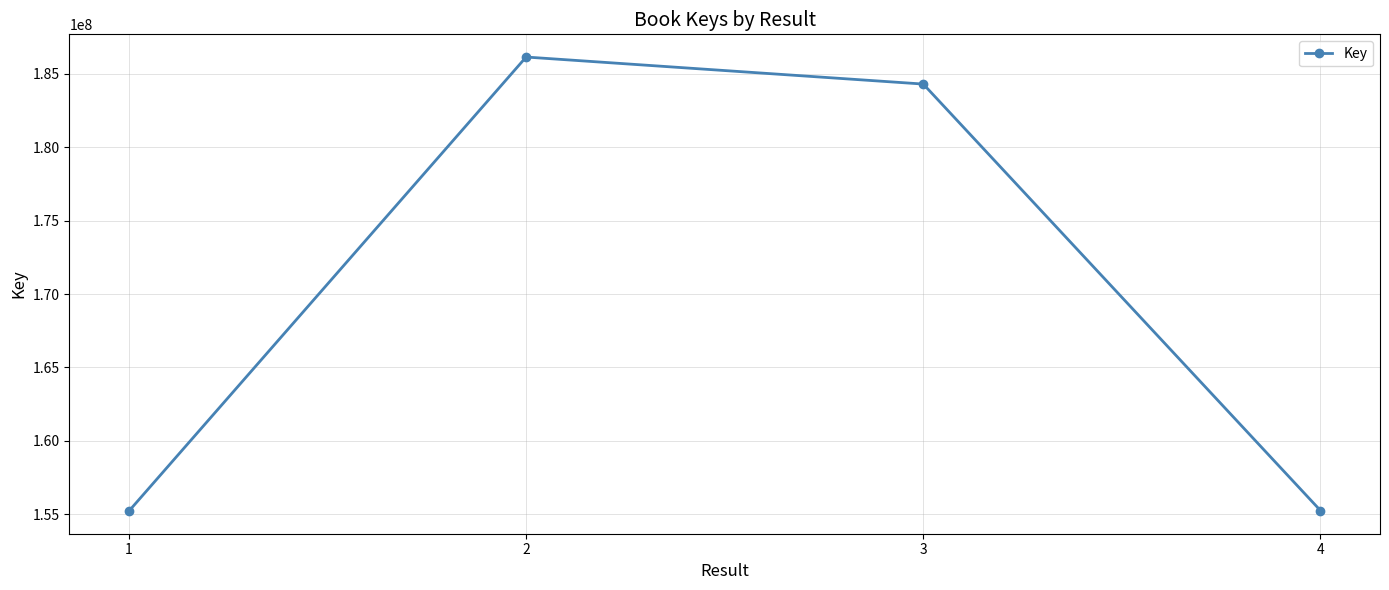

What is the sum of the values at 1 and 3?

339524570